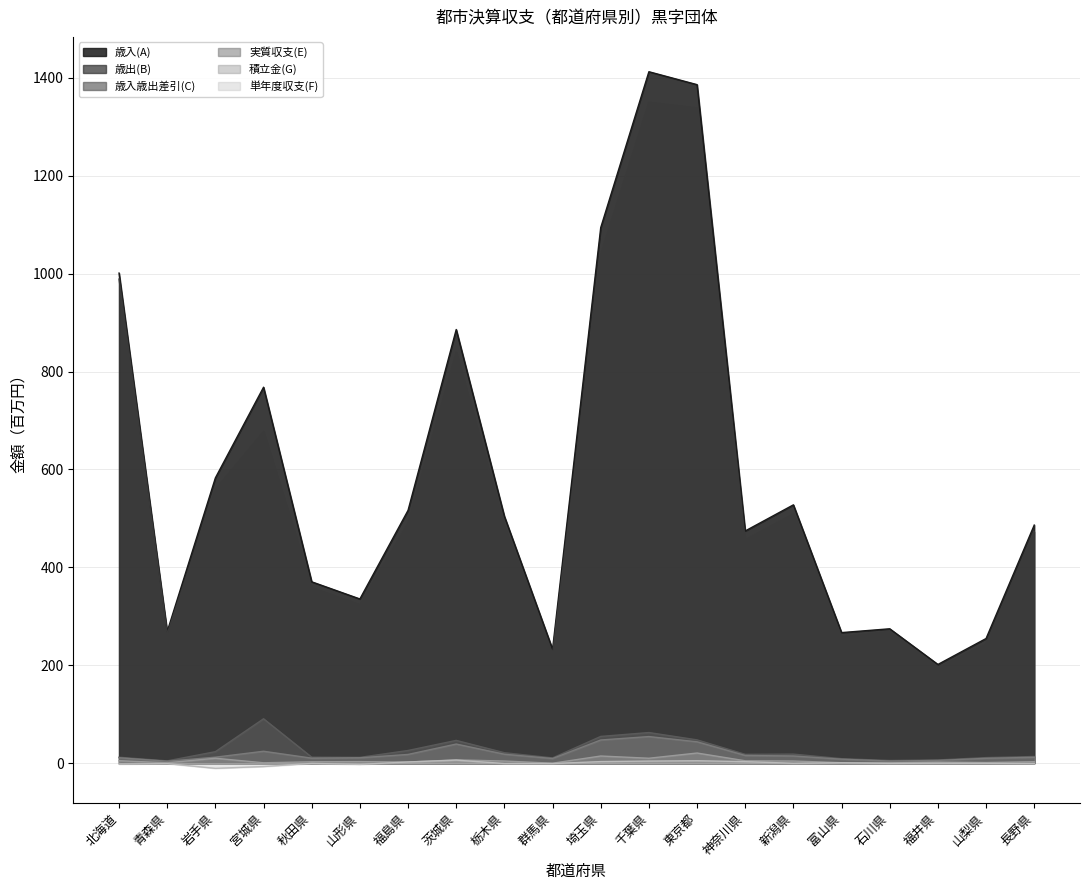

What is the approximate value of 積立金(G) at 福島県?

2.4